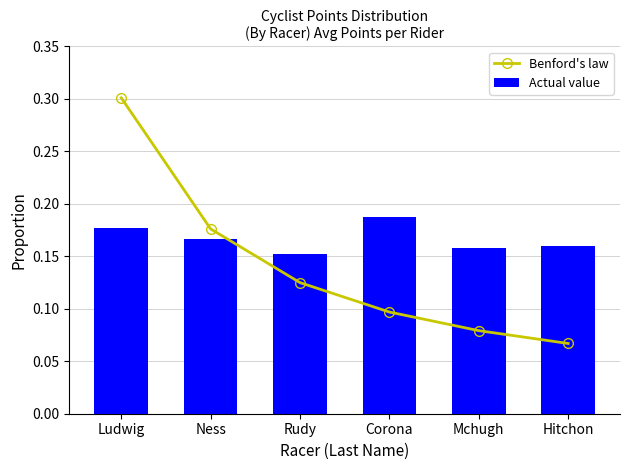

True or false: Actual value has a value of 0.2 at Mchugh.

True